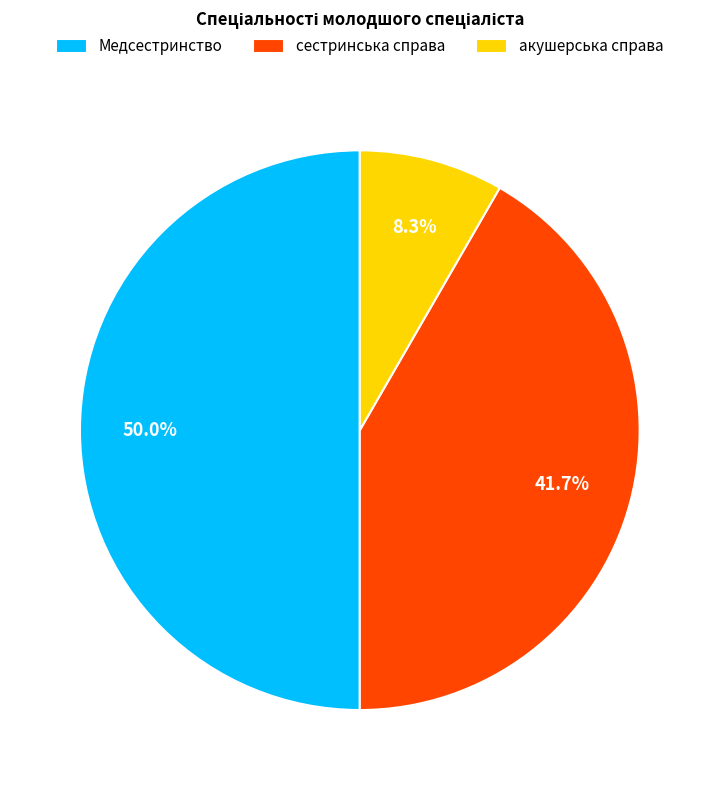

To the nearest percent, what is the difference between the Медсестринство and сестринська справа slice percentages?

8%